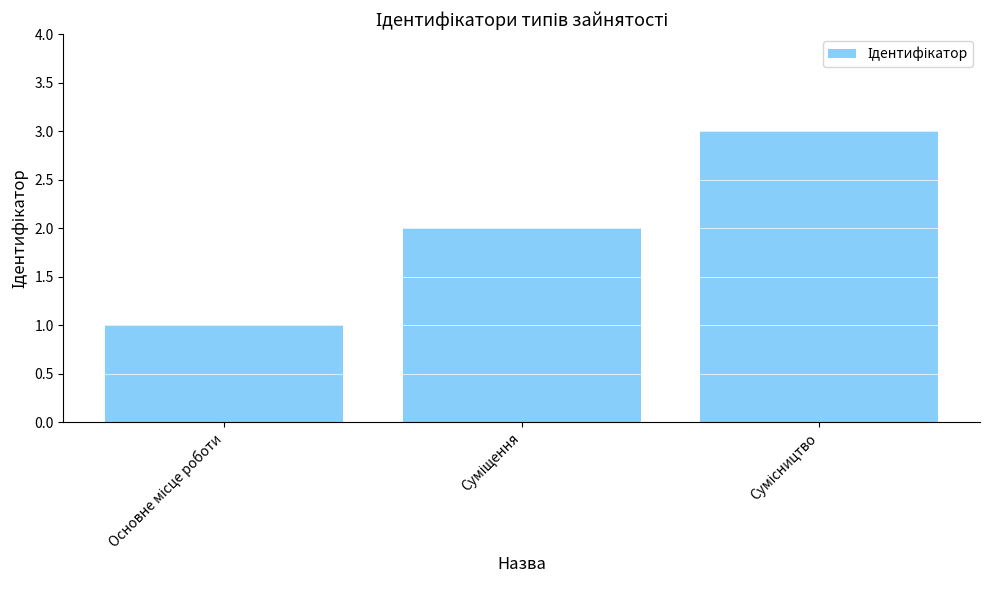

What is the smallest value displayed?

1